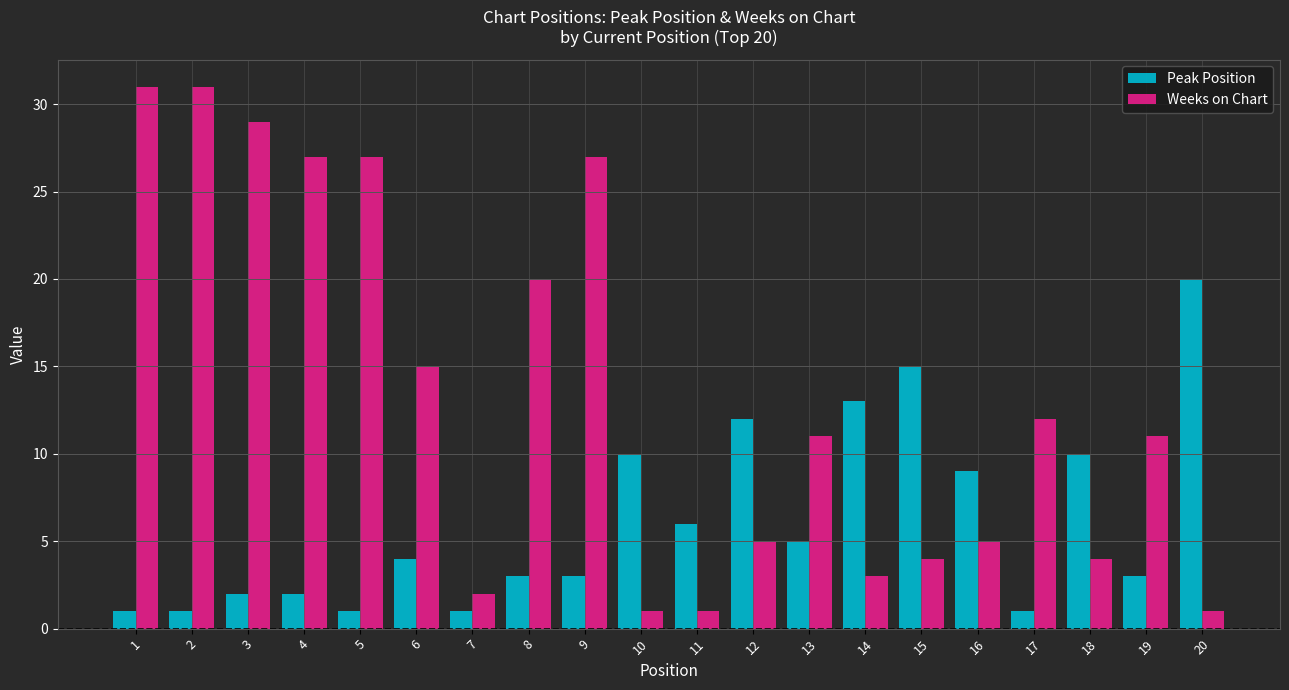

What is the difference between the highest and lowest values at 7?

1